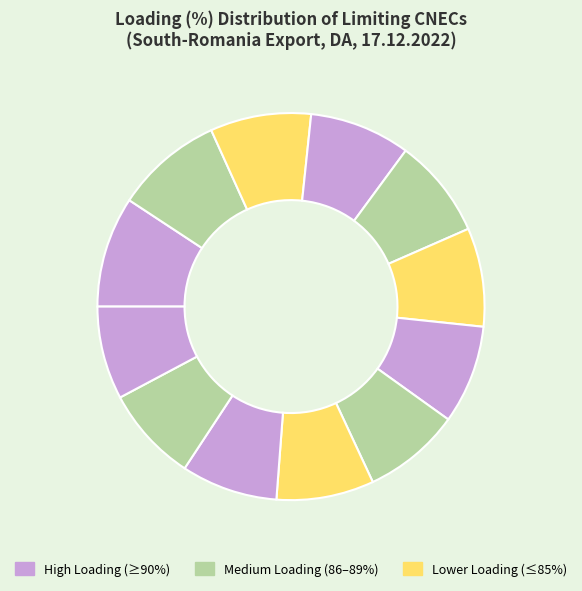

Count the number of slices in the pie.

12